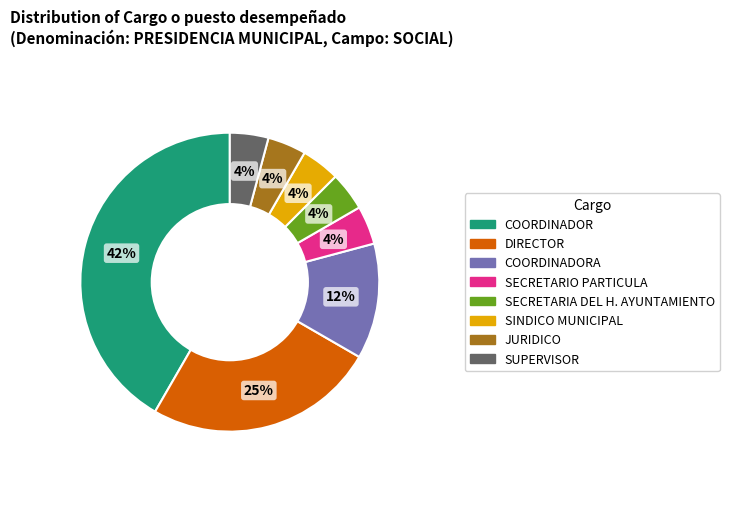

Is there a majority slice in this chart?

No